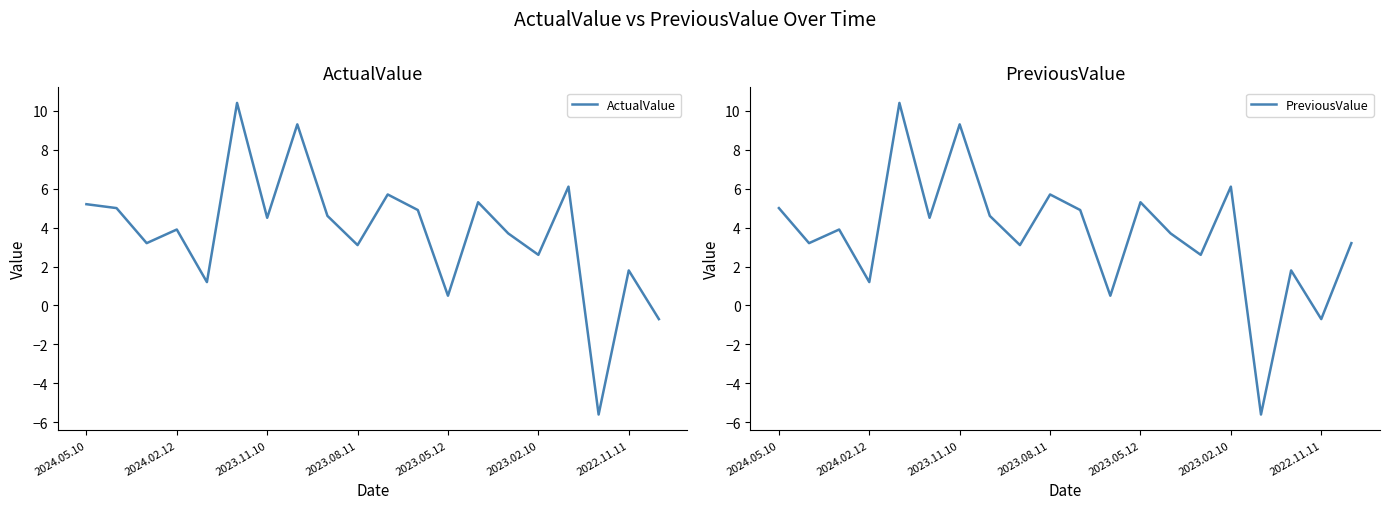

What are all the series names shown in the legend?

ActualValue, PreviousValue